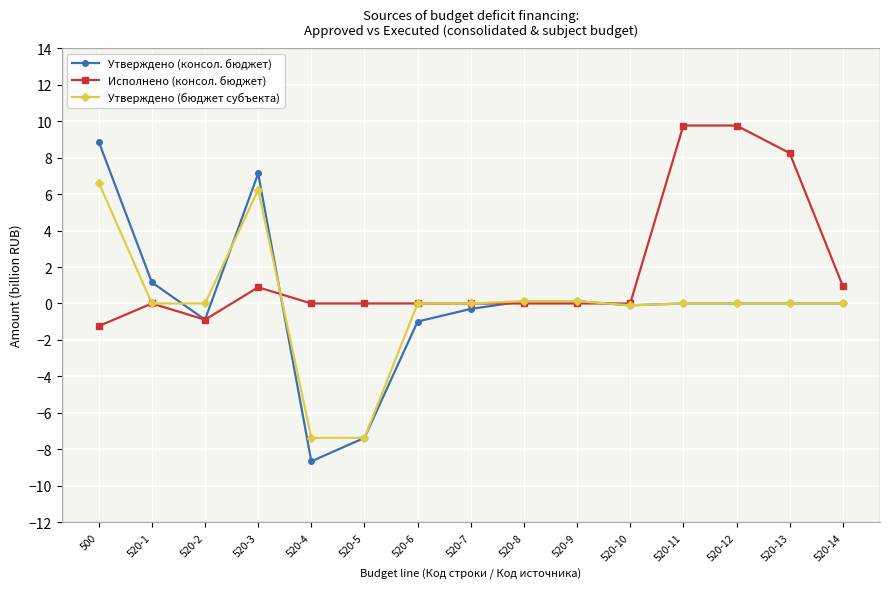

What are all the series names shown in the legend?

Утверждено (консол. бюджет), Исполнено (консол. бюджет), Утверждено (бюджет субъекта)